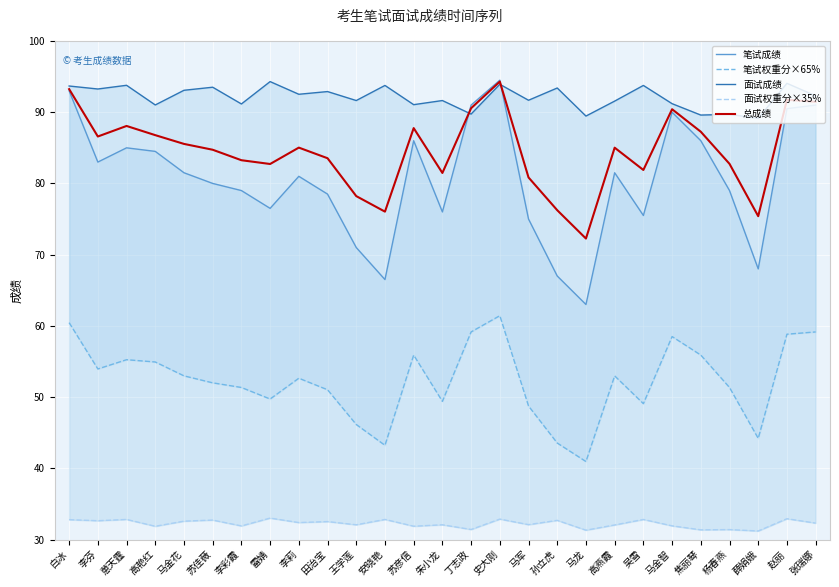

What is the value of the 笔试权重分×65% point at the 23rd from the left?

55.9